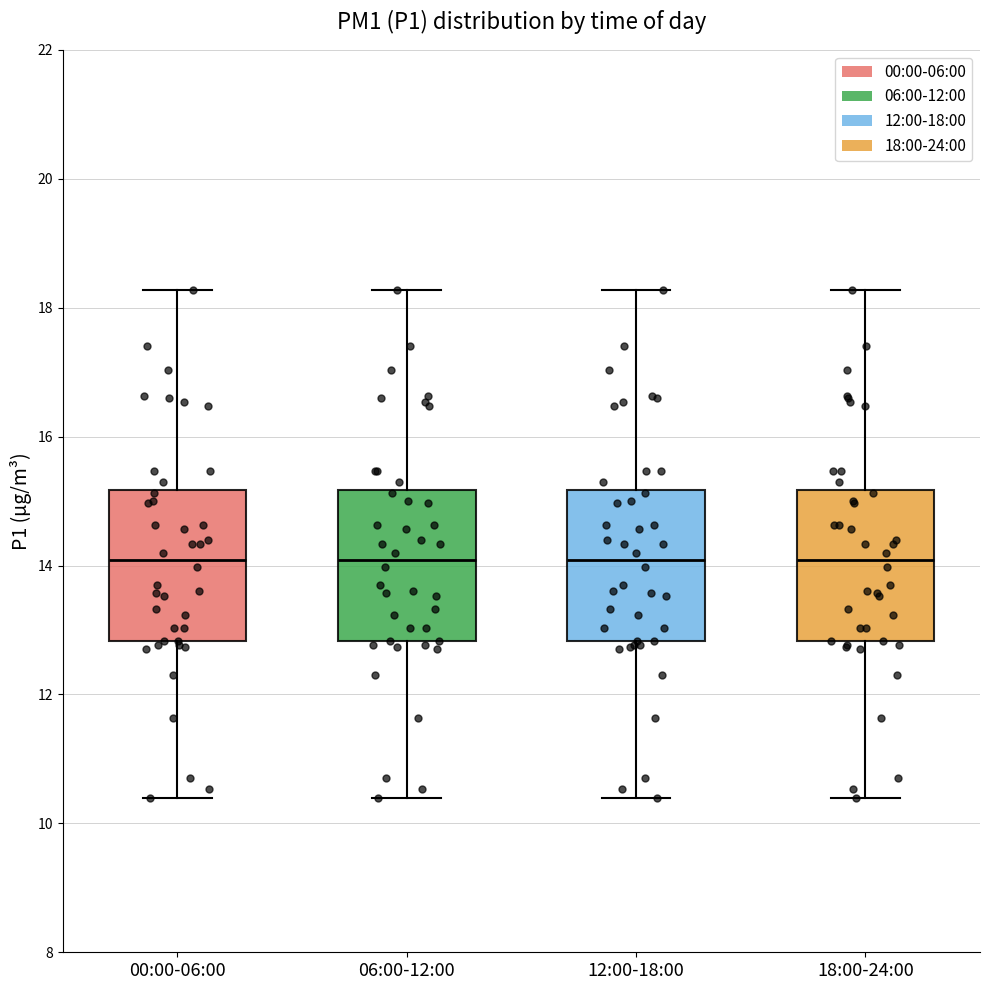

Reading left to right, read every box against the y-axis: the position of its median line, the range the box covers, and the ends of its whiskers. The values are not printed on the chart, so give them approximately, as read against the axis.

00:00-06:00: median 14.0, box 12.8 to 15.2, whiskers 10.4 to 18.2
06:00-12:00: median 14.0, box 12.8 to 15.2, whiskers 10.4 to 18.2
12:00-18:00: median 14.0, box 12.8 to 15.2, whiskers 10.4 to 18.2
18:00-24:00: median 14.0, box 12.8 to 15.2, whiskers 10.4 to 18.2